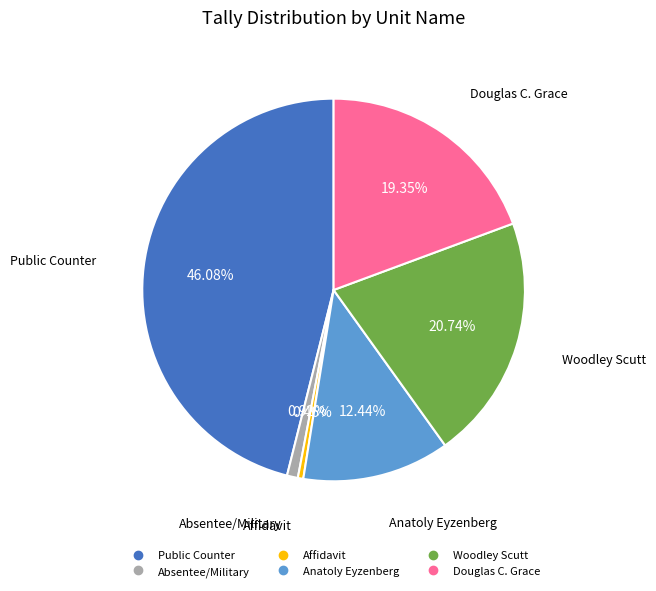

Is there a majority slice in this chart?

No